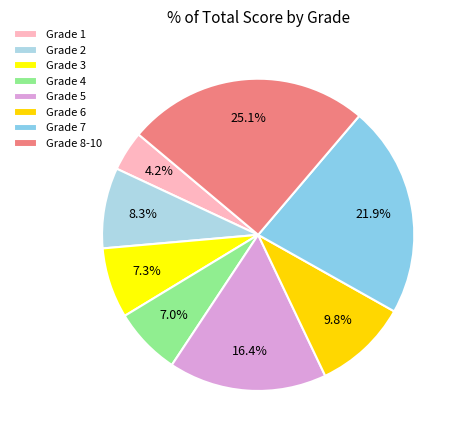

How many slices are in this pie chart?

8